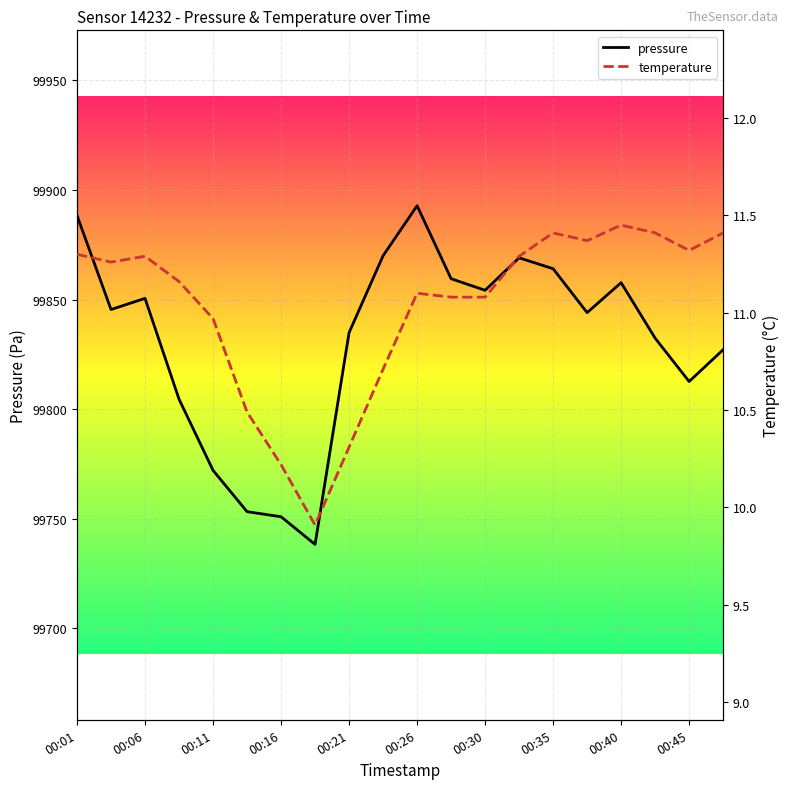

Is it true that pressure equals 45490.1 at 00:30?

False